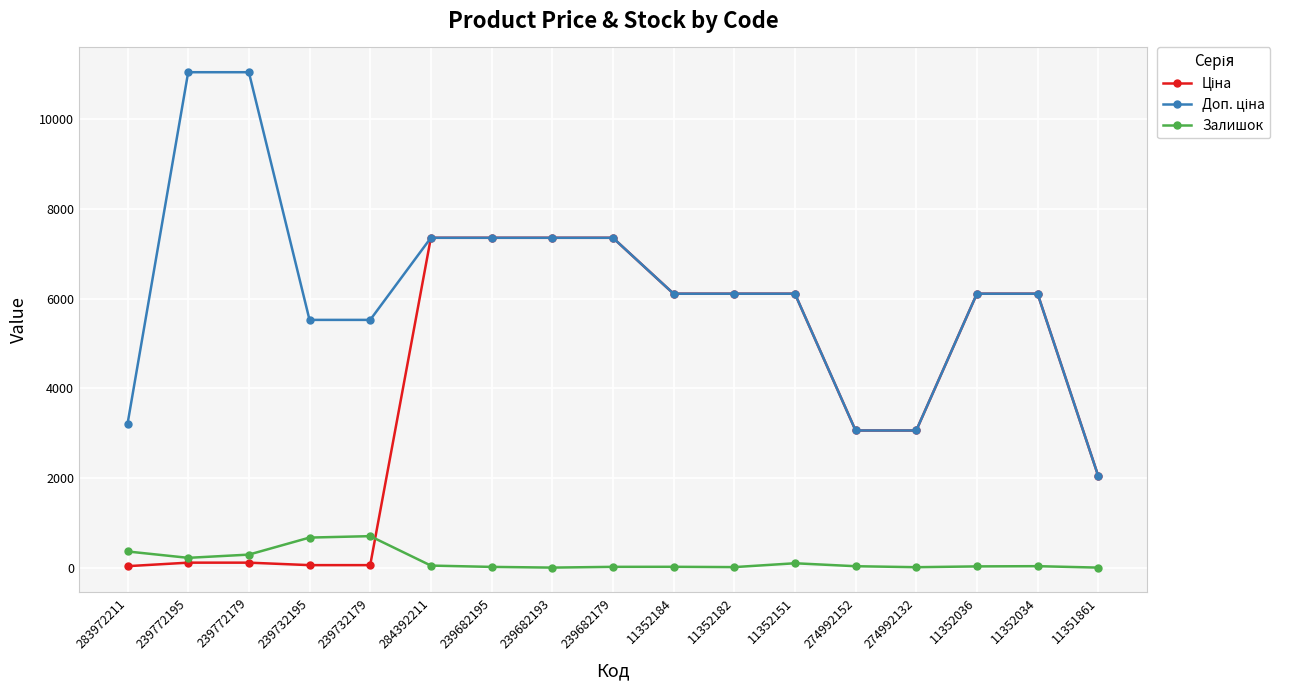

What is the value of the Залишок point at the 4th from the left?

670.0